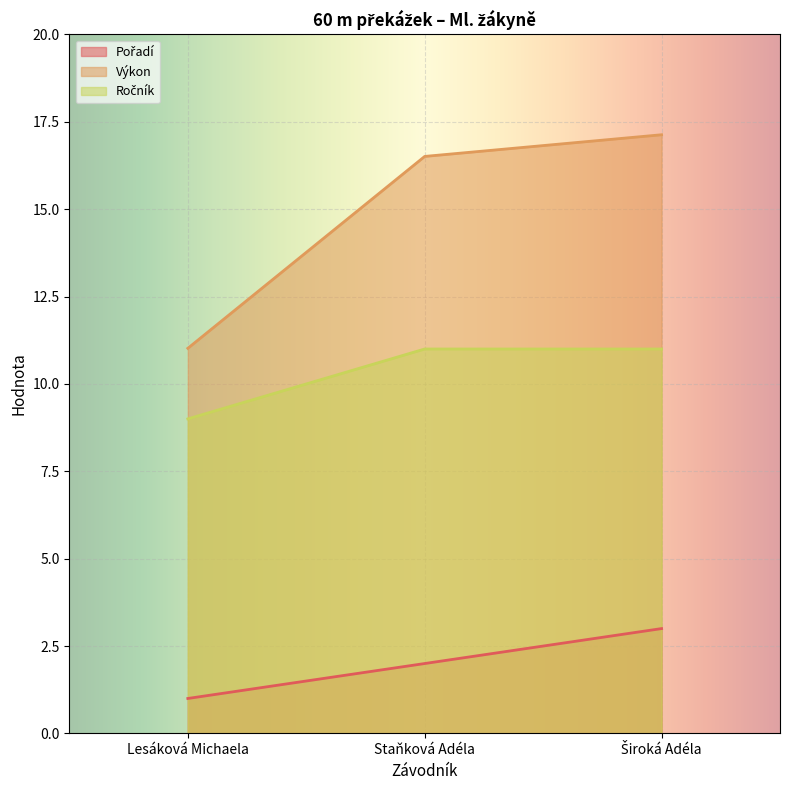

How many distinct data groups are displayed?

3